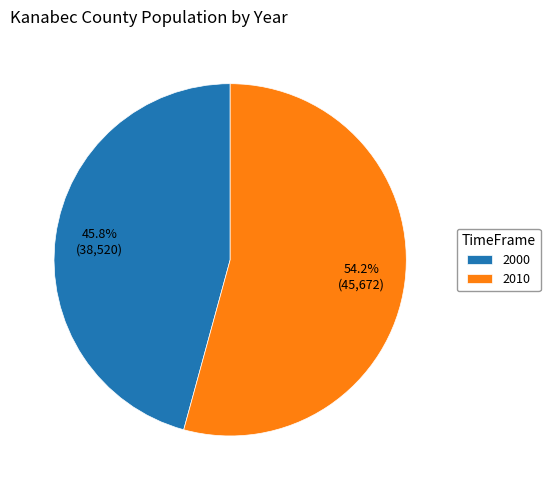

How many slices are in this pie chart?

2